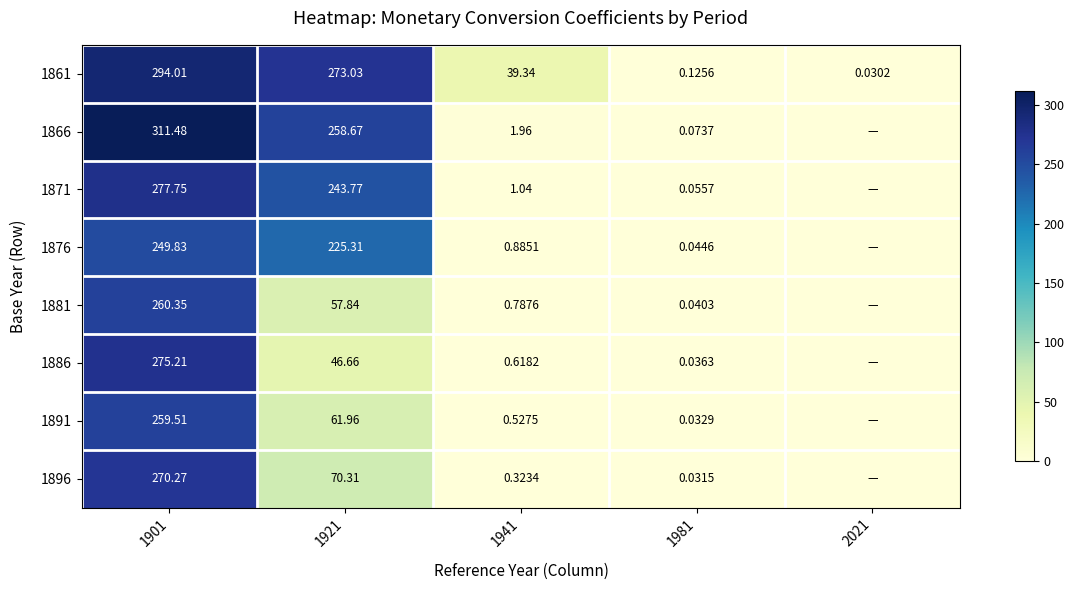

Is the value of 1886 at 1981 greater than the value of 1861 at 1901?

No